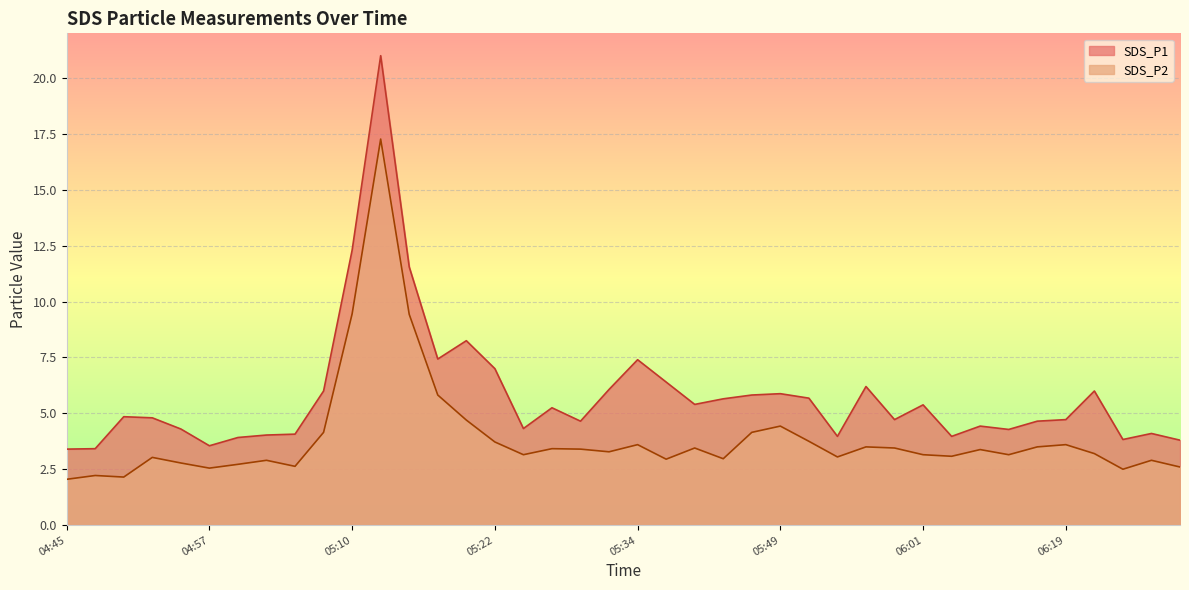

At how many categories does at least one series exceed 19?

1